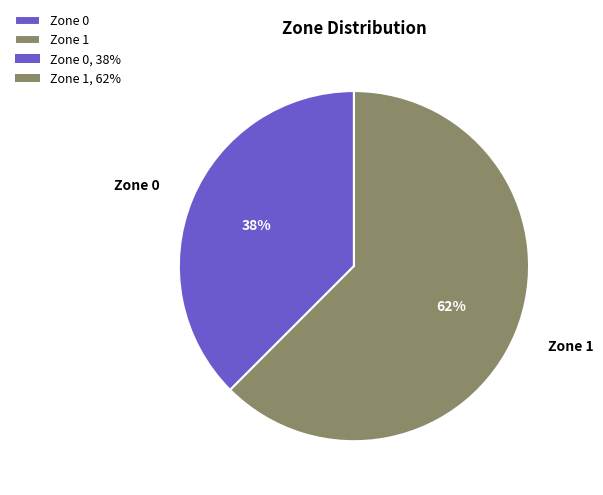

What is the smallest slice in the pie chart?

Zone 0